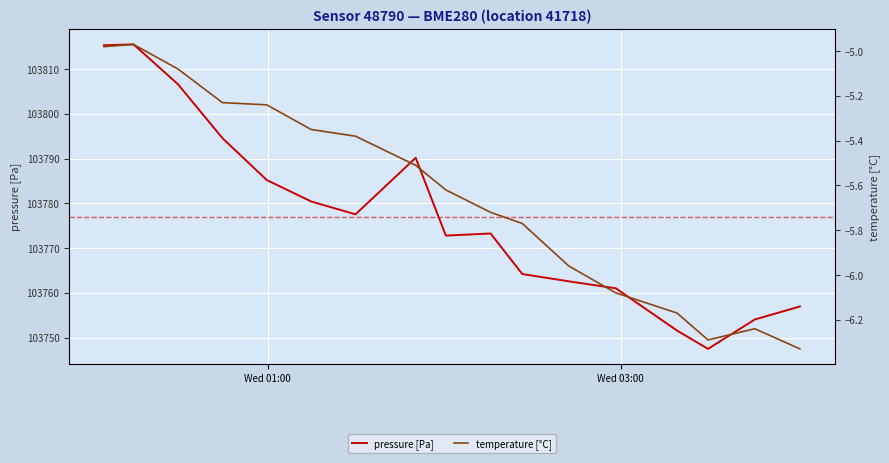

How many values in the pressure [Pa] series exceed 103773?

9